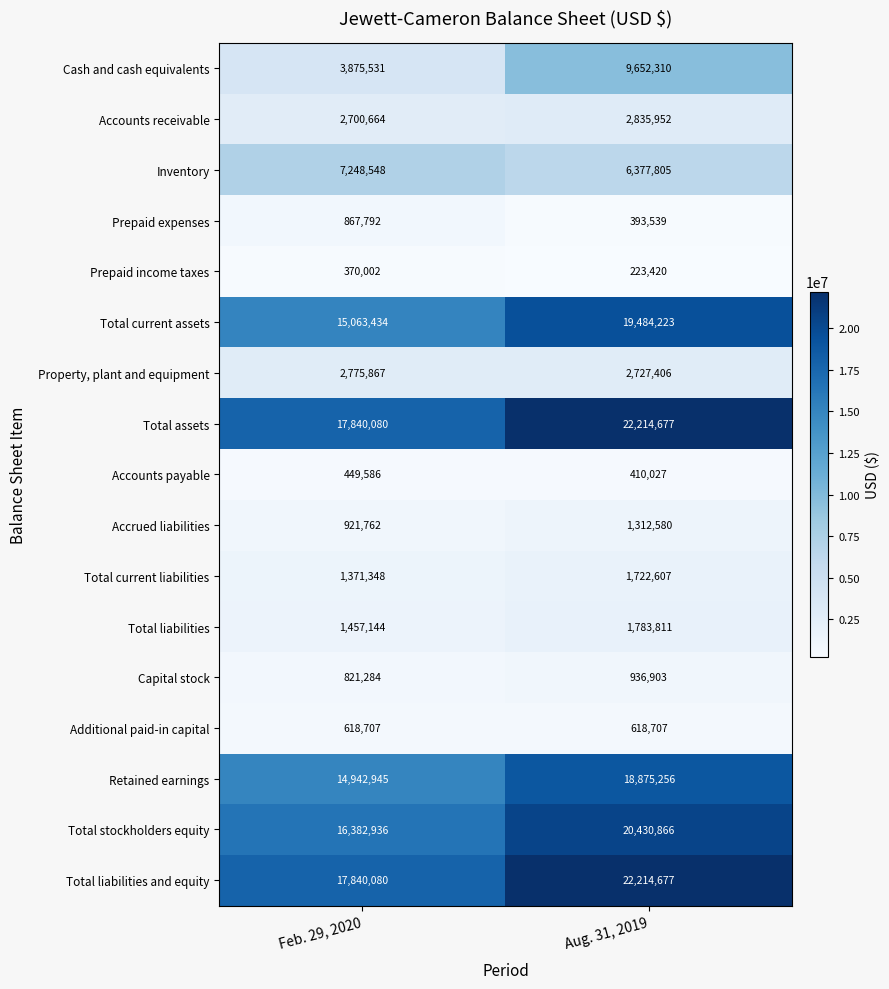

Is it true that Property, plant and equipment equals 772505 at Feb. 29, 2020?

False